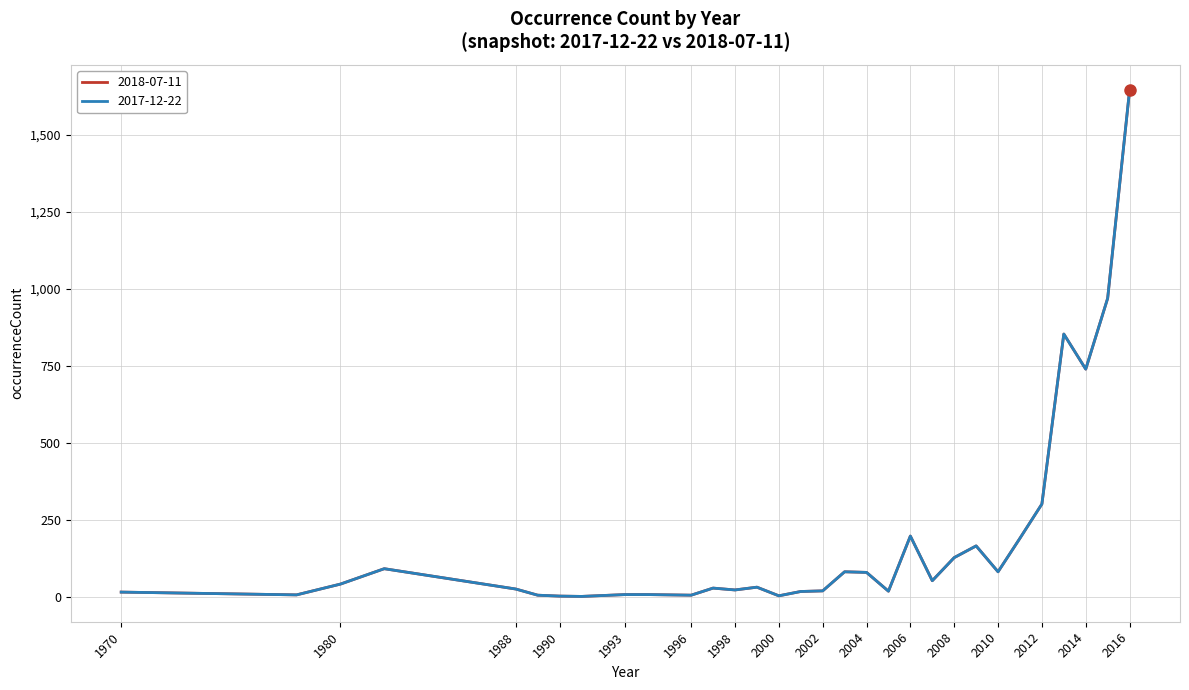

At which label does 2017-12-22 first exceed 31?

1980